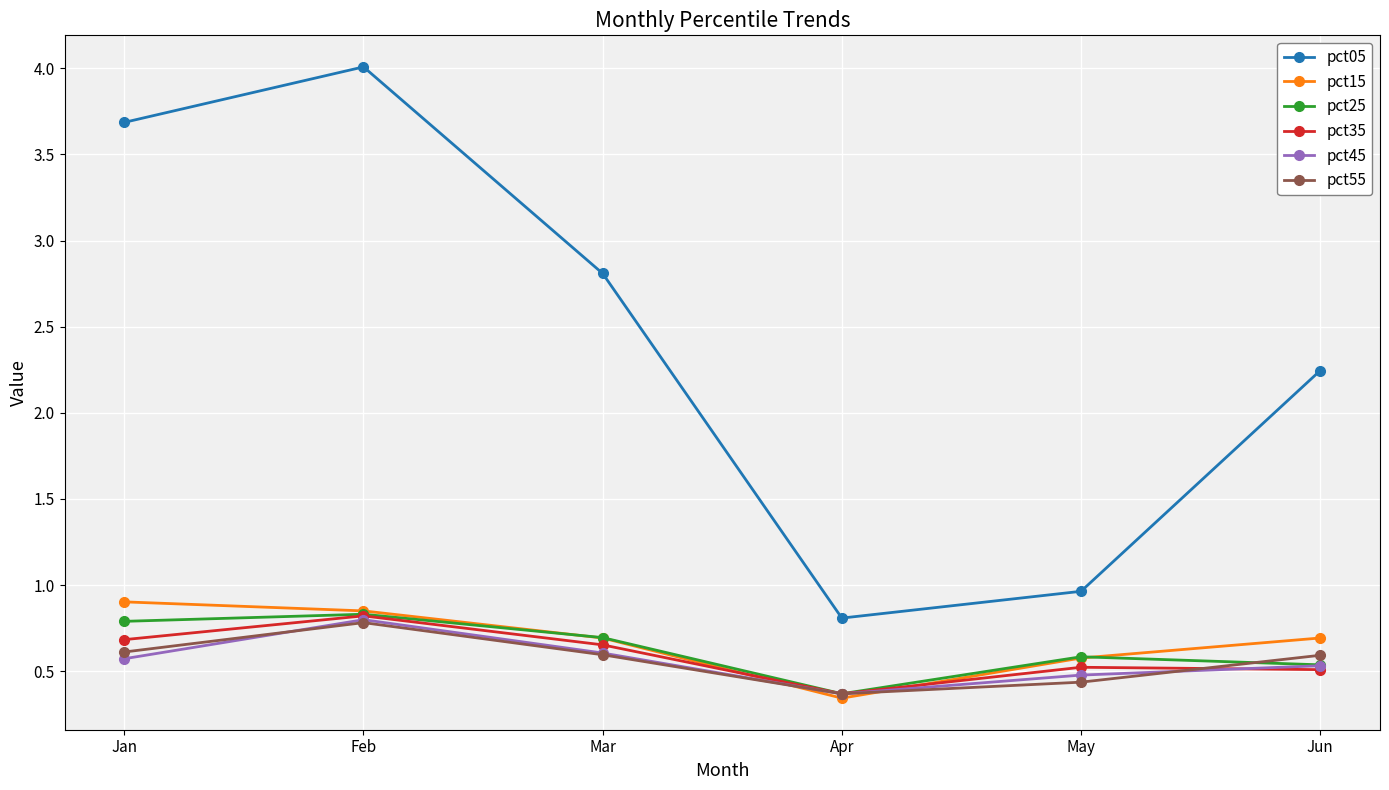

Where is pct35 nearest to the value 0?

Apr